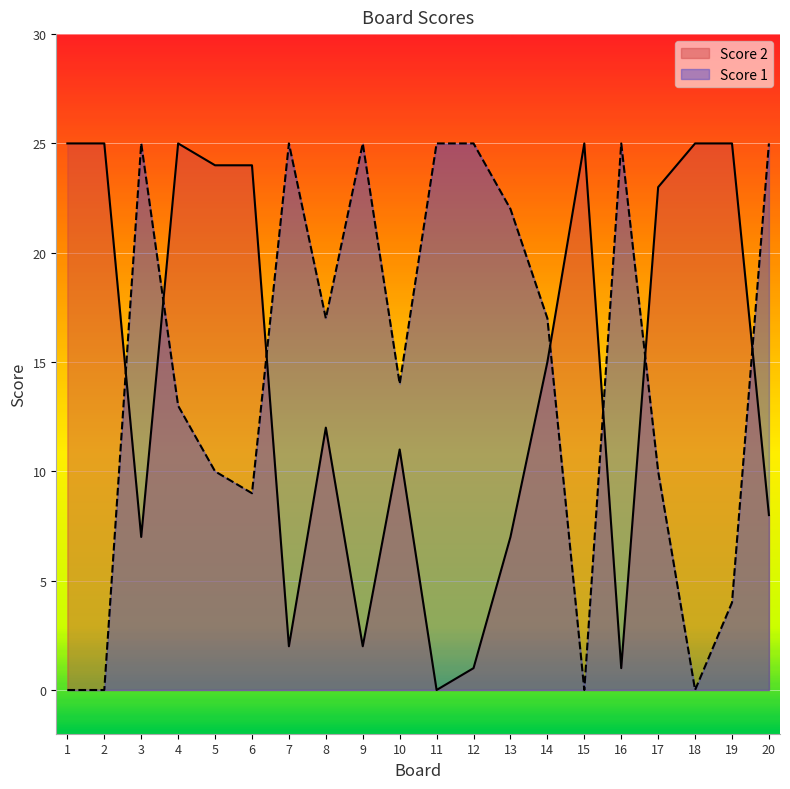

What is the difference between the Score 1 values at 17 and 7?

15